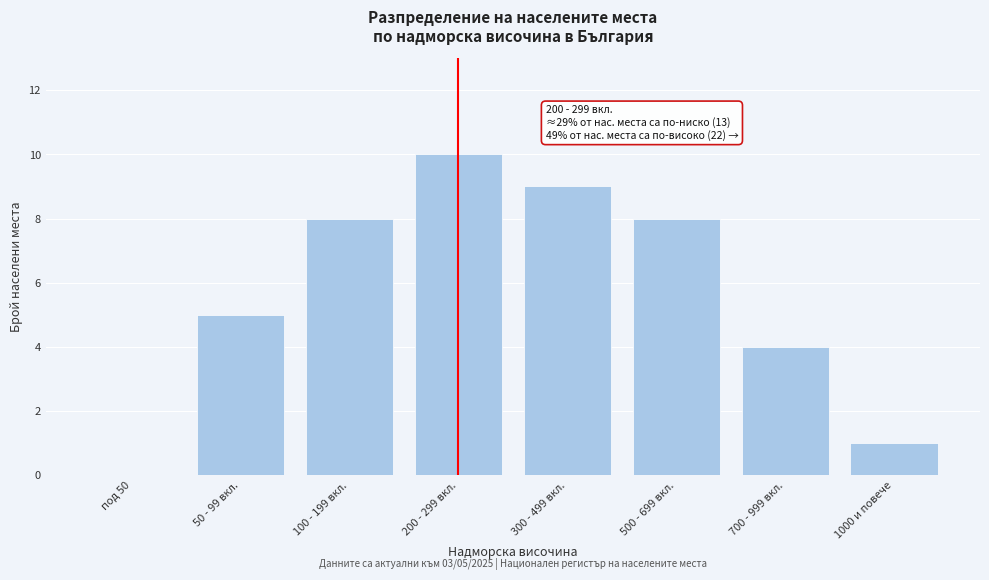

Reading left to right, list all the values displayed in this chart.

под 50=0	50 - 99 вкл.=5	100 - 199 вкл.=8	200 - 299 вкл.=10	300 - 499 вкл.=9	500 - 699 вкл.=8	700 - 999 вкл.=4	1000 и повече=1